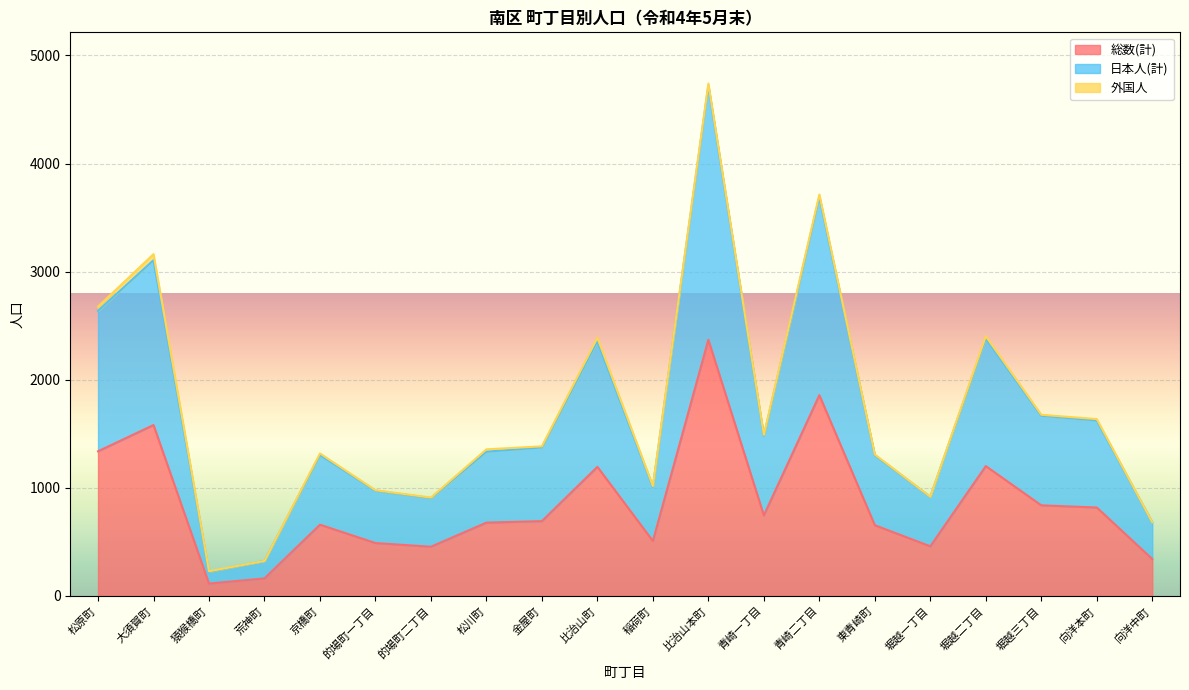

What is the maximum value for 総数(計)?

2370